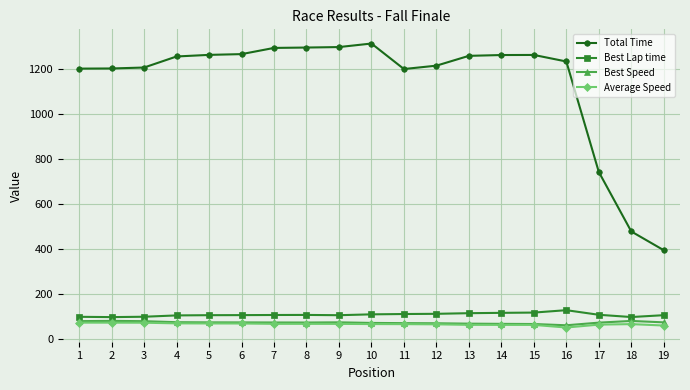

How many lines are shown in the chart?

4